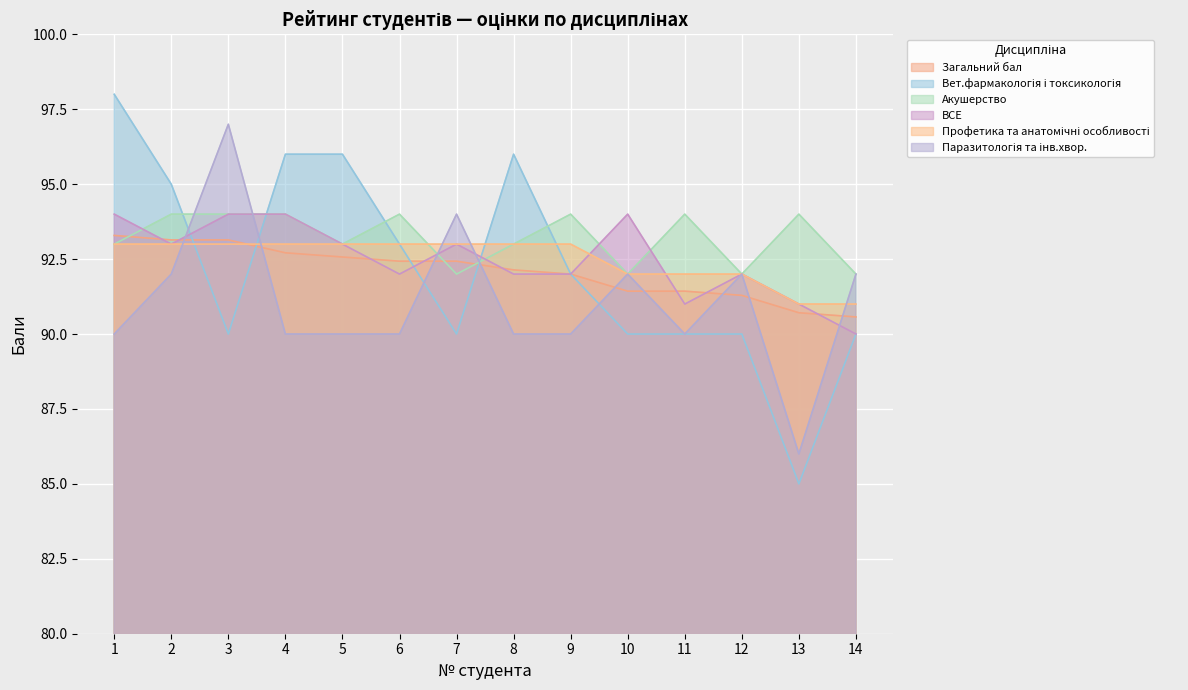

At which category does the chart reach its peak across all series?

1